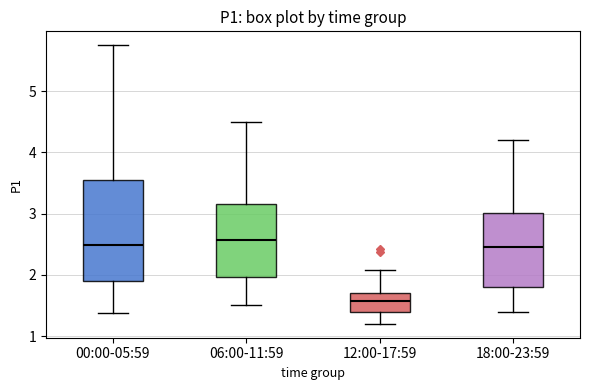

Reading left to right, read every box against the y-axis: the position of its median line, the range the box covers, and the ends of its whiskers. The values are not printed on the chart, so give them approximately, as read against the axis.

00:00-05:59: median 2.5, box 1.9 to 3.6, whiskers 1.4 to 5.8
06:00-11:59: median 2.6, box 2.0 to 3.2, whiskers 1.5 to 4.5
12:00-17:59: median 1.6, box 1.4 to 1.7, whiskers 1.2 to 2.1
18:00-23:59: median 2.5, box 1.8 to 3.0, whiskers 1.4 to 4.2